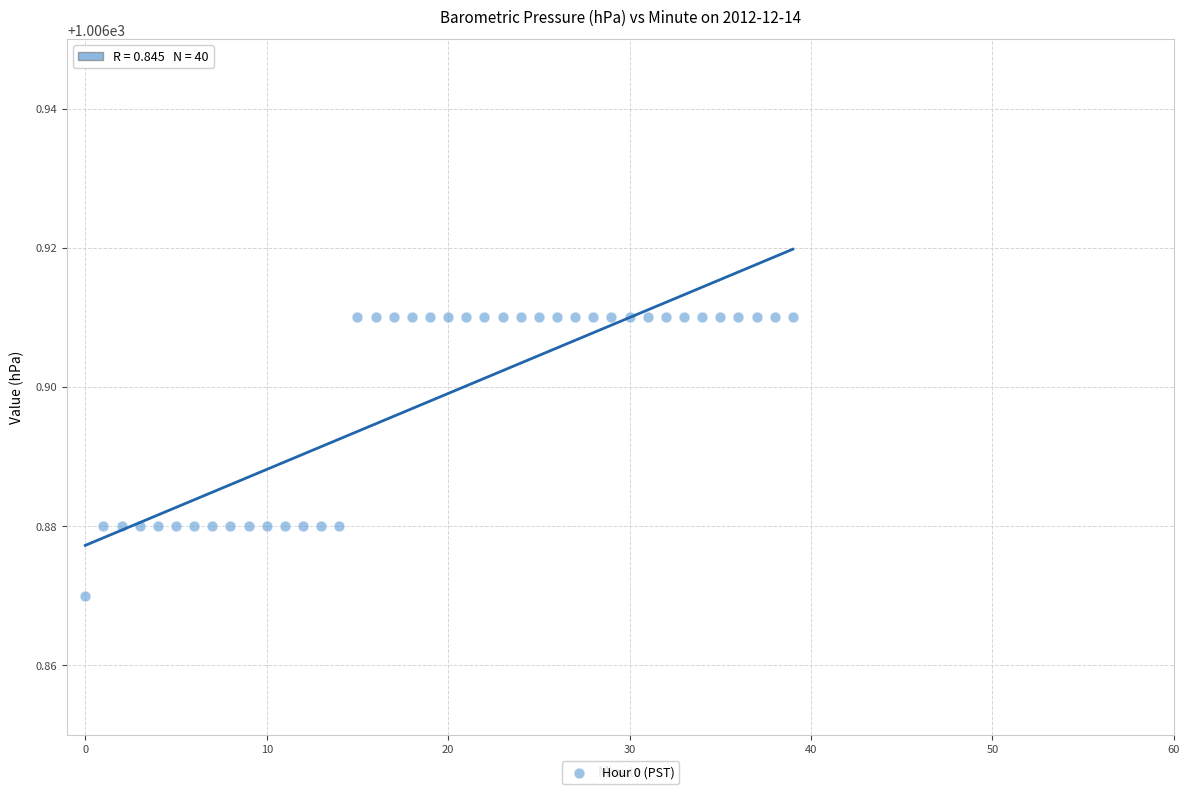

How many points are shown in the scatter plot?

40